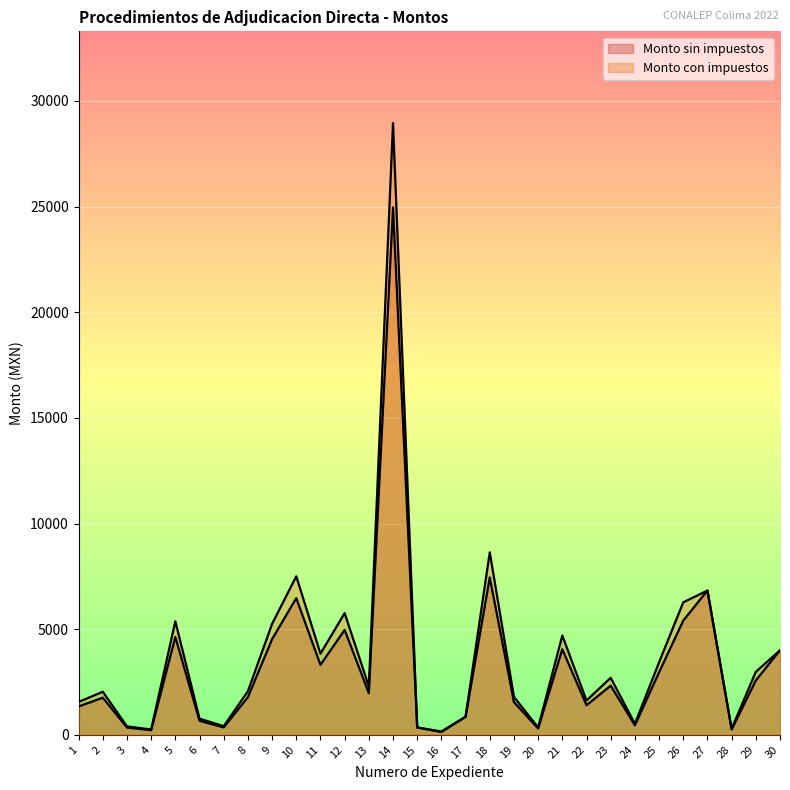

At which category is the sum across all series the highest?

14